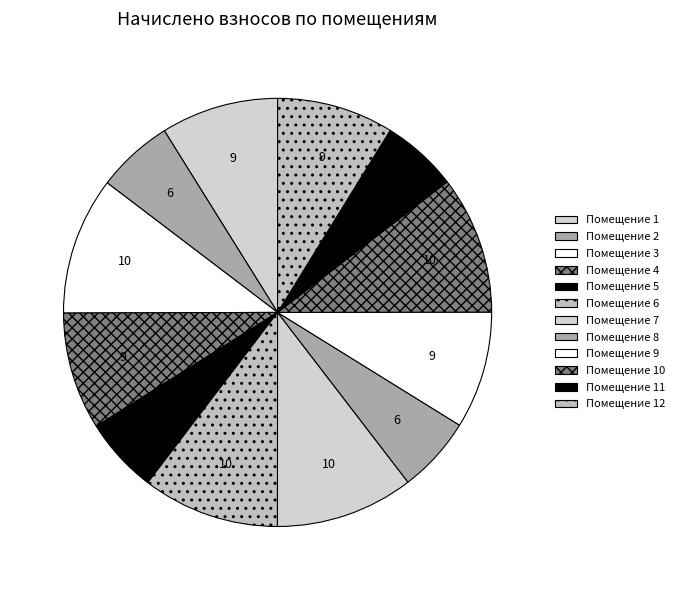

How many segments does this pie chart have?

12